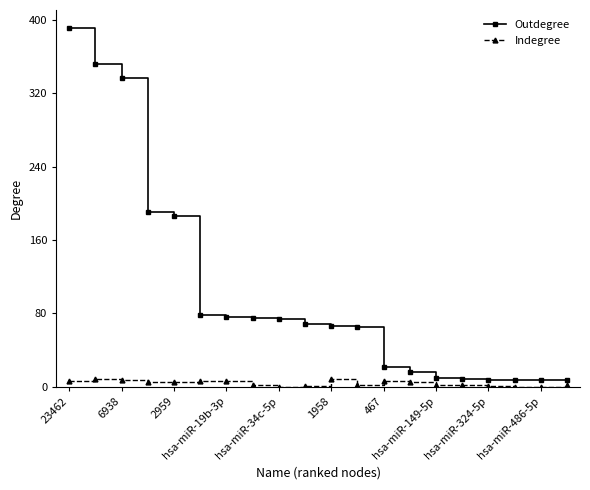

At how many categories does at least one series exceed 166?

5